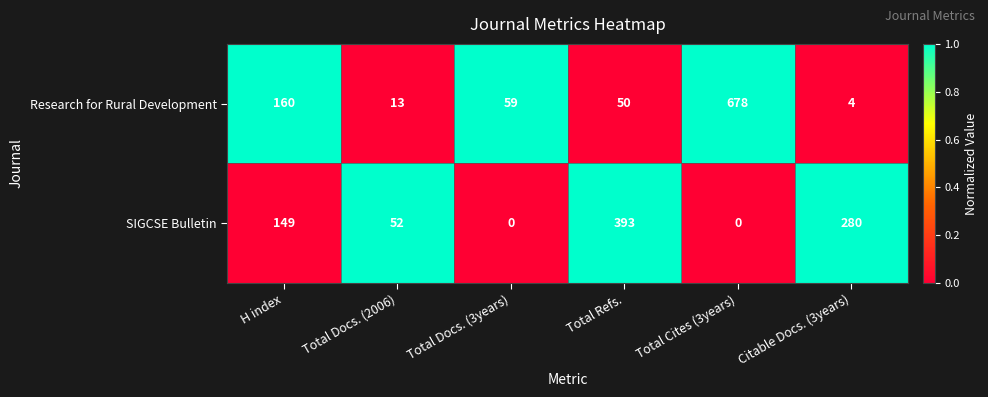

What is the sum of all SIGCSE Bulletin values?

874